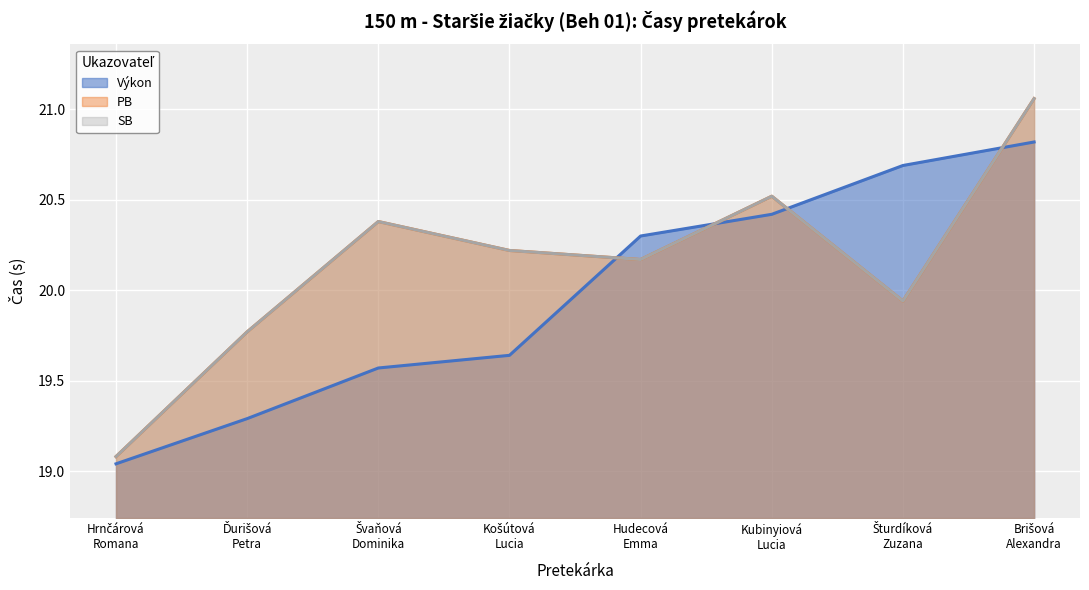

How many lines are shown in the chart?

3